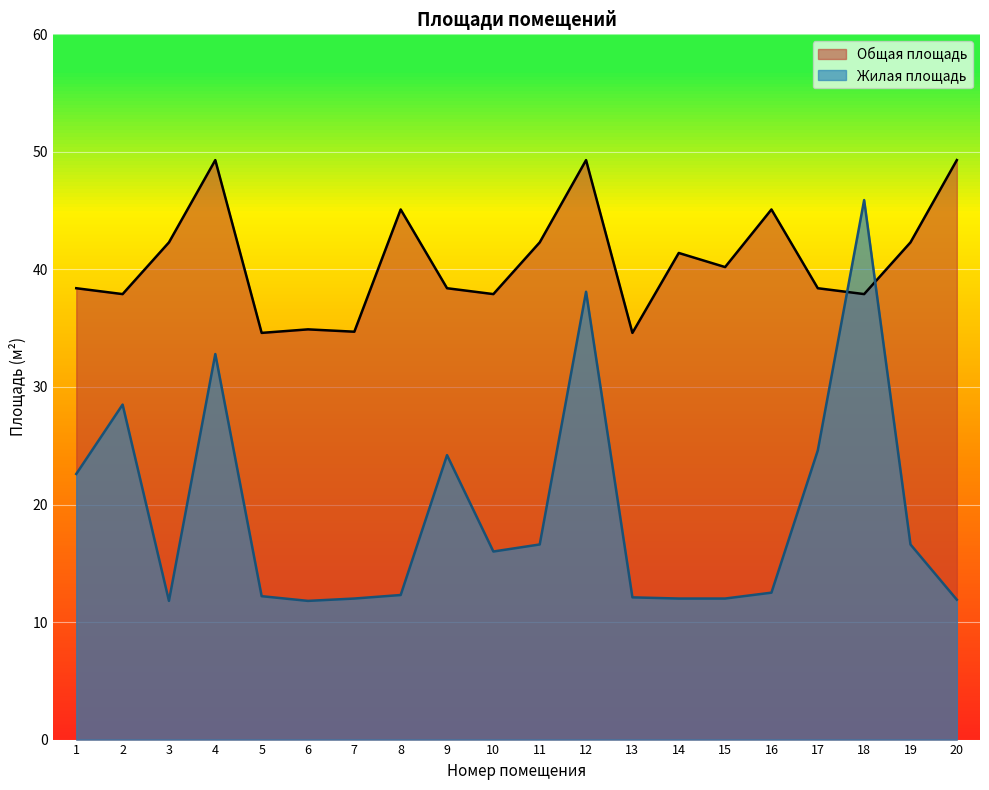

At which label does Общая площадь first exceed 40?

3